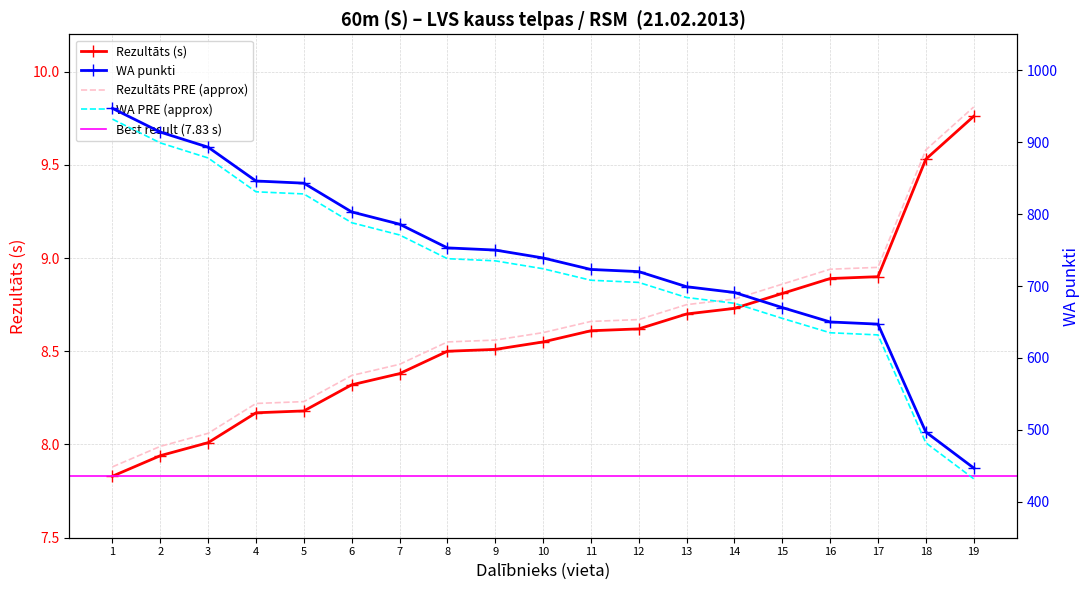

Which series has the widest spread of values?

WA punkti